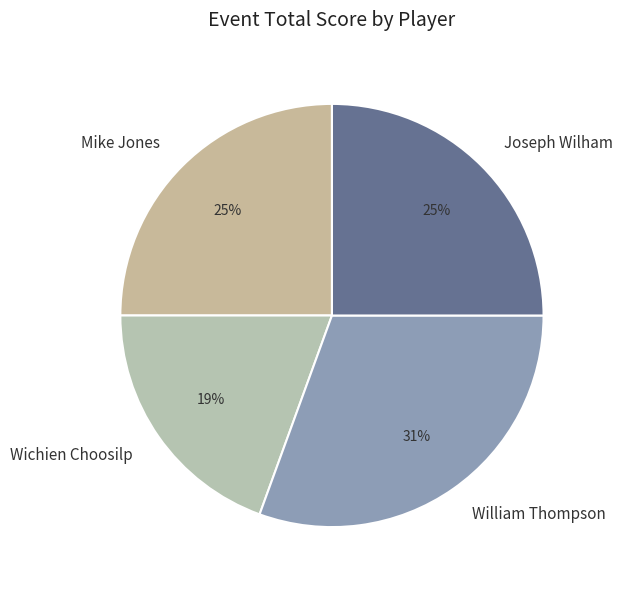

To the nearest percent, what percentage of the pie is William Thompson?

31%